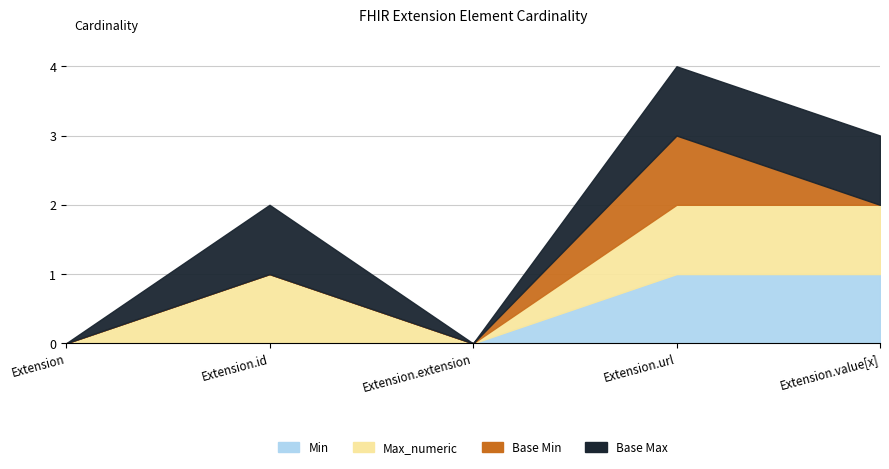

True or false: Max_numeric and Base Max intersect in this chart.

False